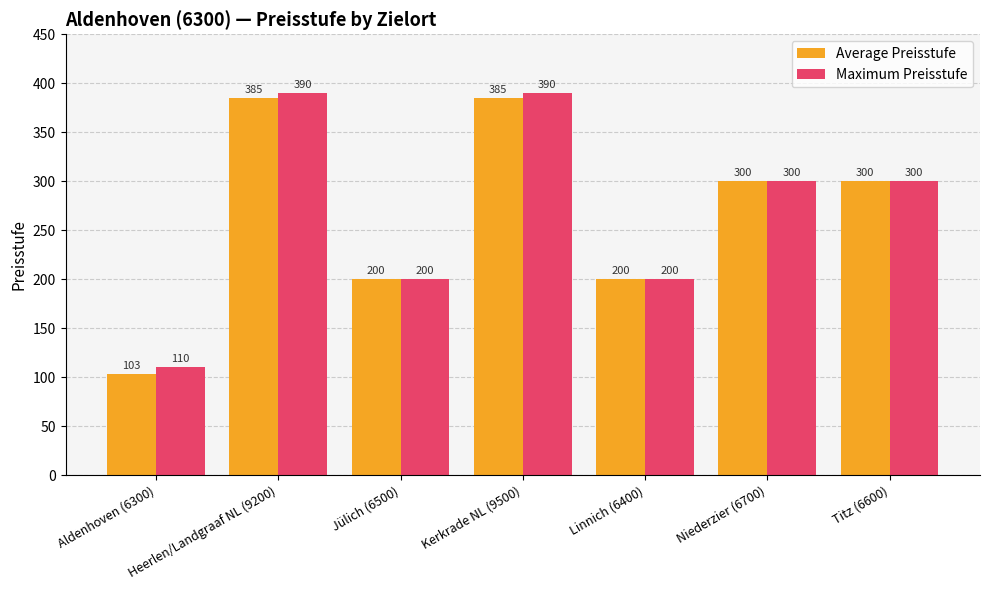

How many bars are there in each group?

2